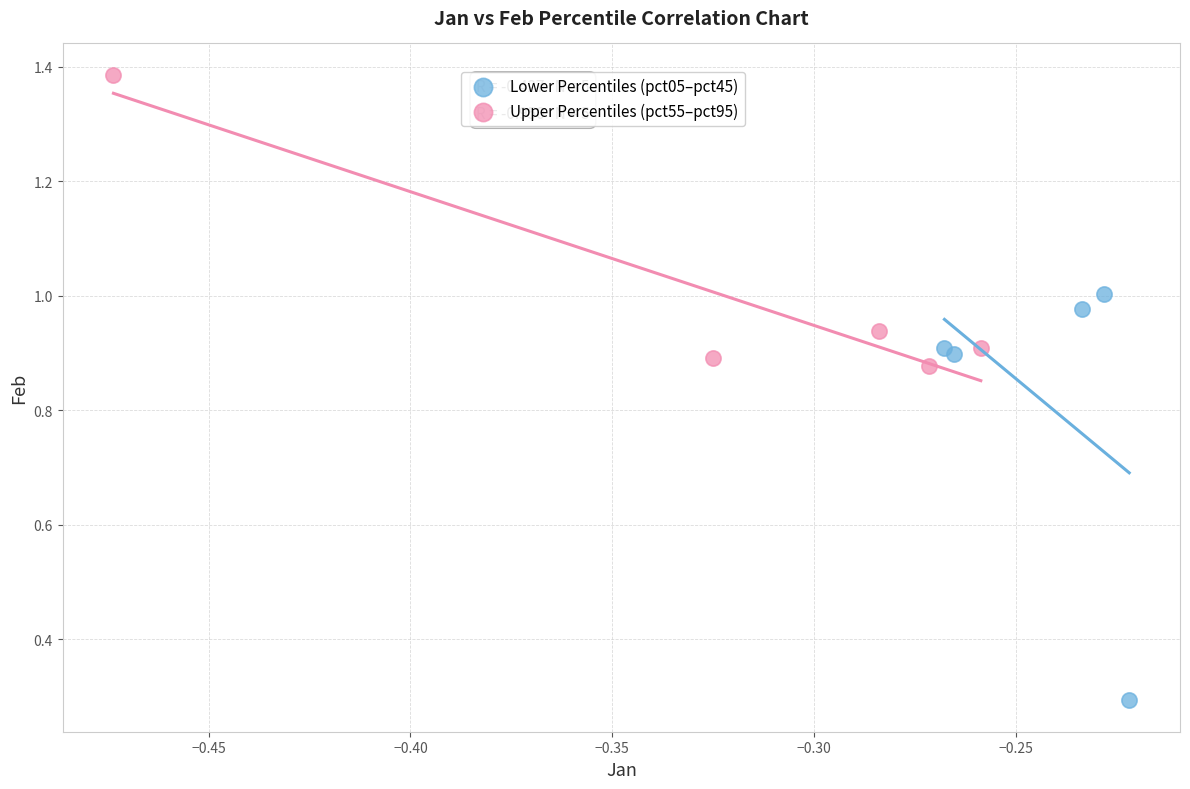

Which series has the widest spread of Y values?

Lower Percentiles (pct05–pct45)